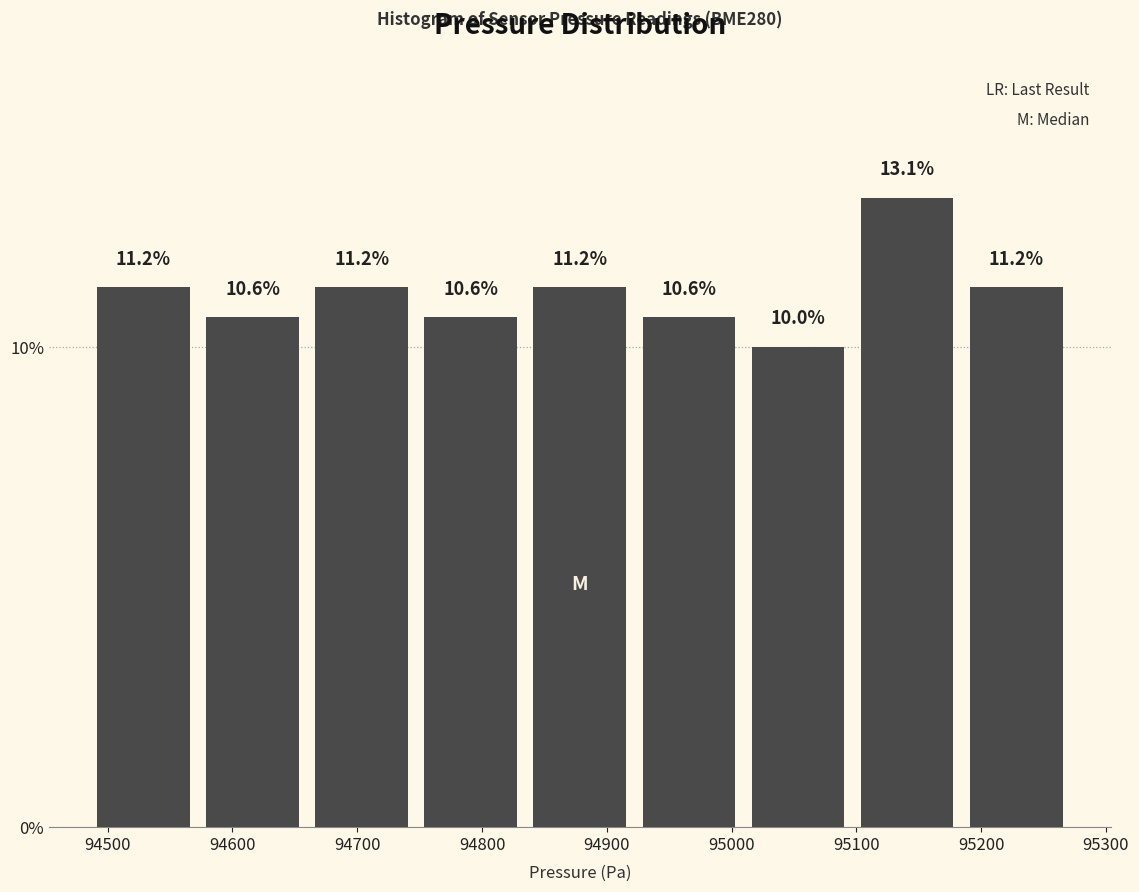

Reading left to right, transcribe this chart: for each bar, give the range it covers on the x-axis and its height. The bar edges are not printed on the chart, so give them approximately, as read against the axis.

94490 to 94570: 11.2
94570 to 94660: 10.6
94660 to 94750: 11.2
94750 to 94830: 10.6
94830 to 94920: 11.2
94920 to 95010: 10.6
95010 to 95100: 10.0
95100 to 95180: 13.1
95180 to 95270: 11.2